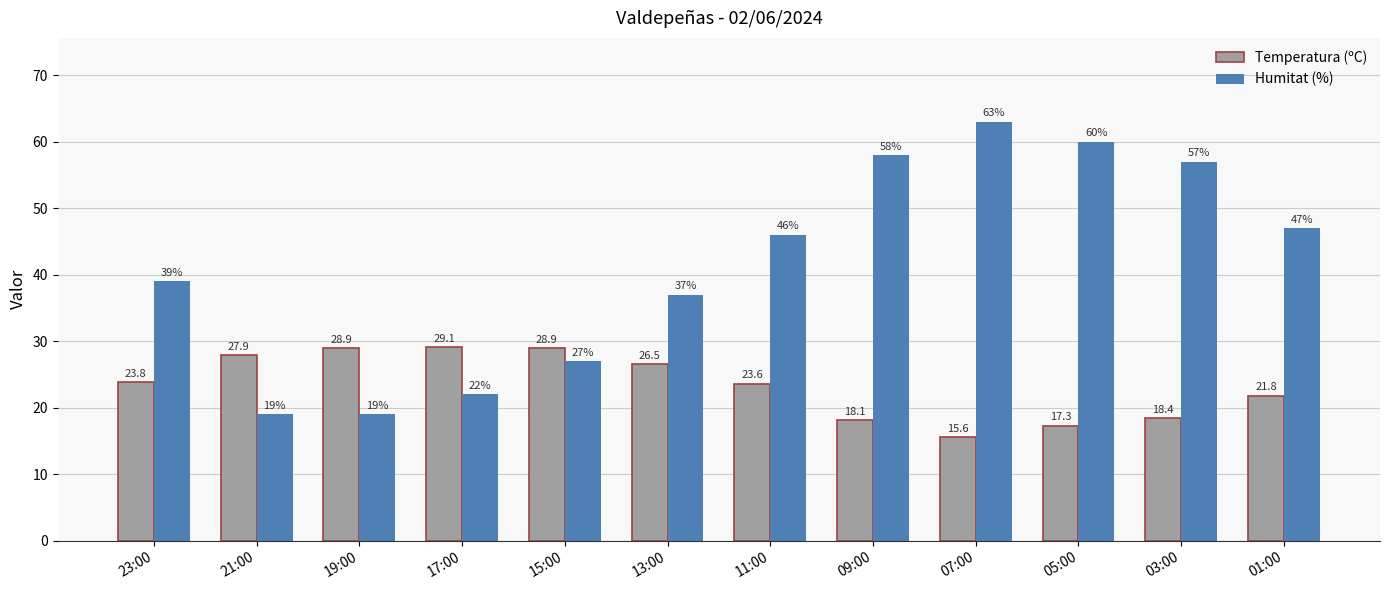

The Temperatura (ºC) series shows 38.7 at 13:00. True or false?

False